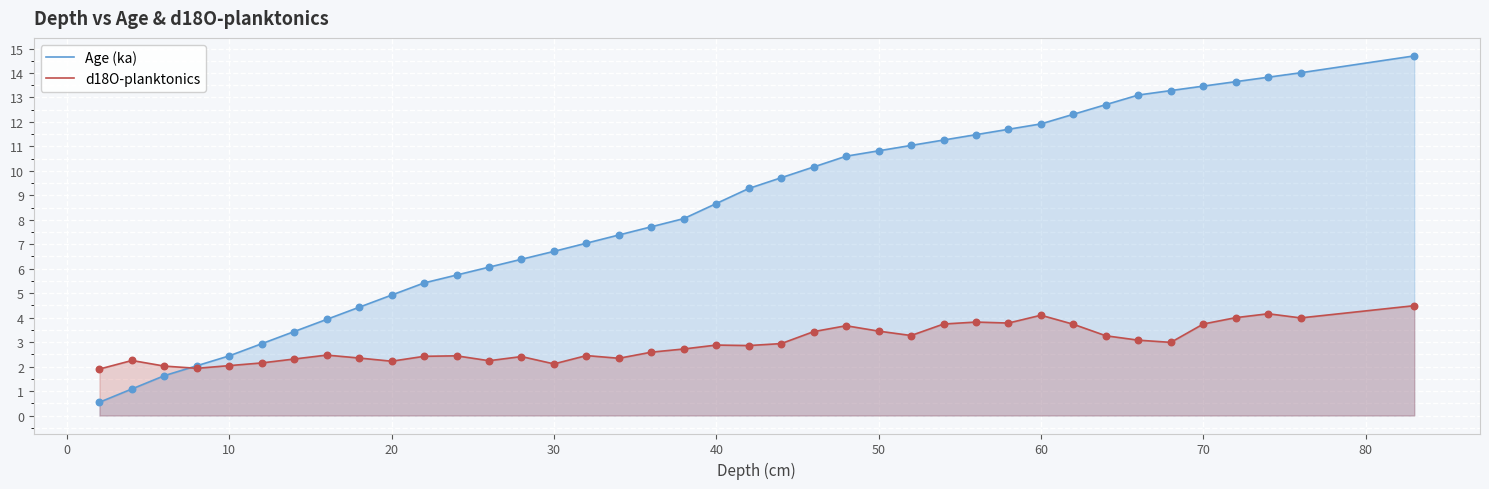

At how many categories does at least one series exceed 7?

24